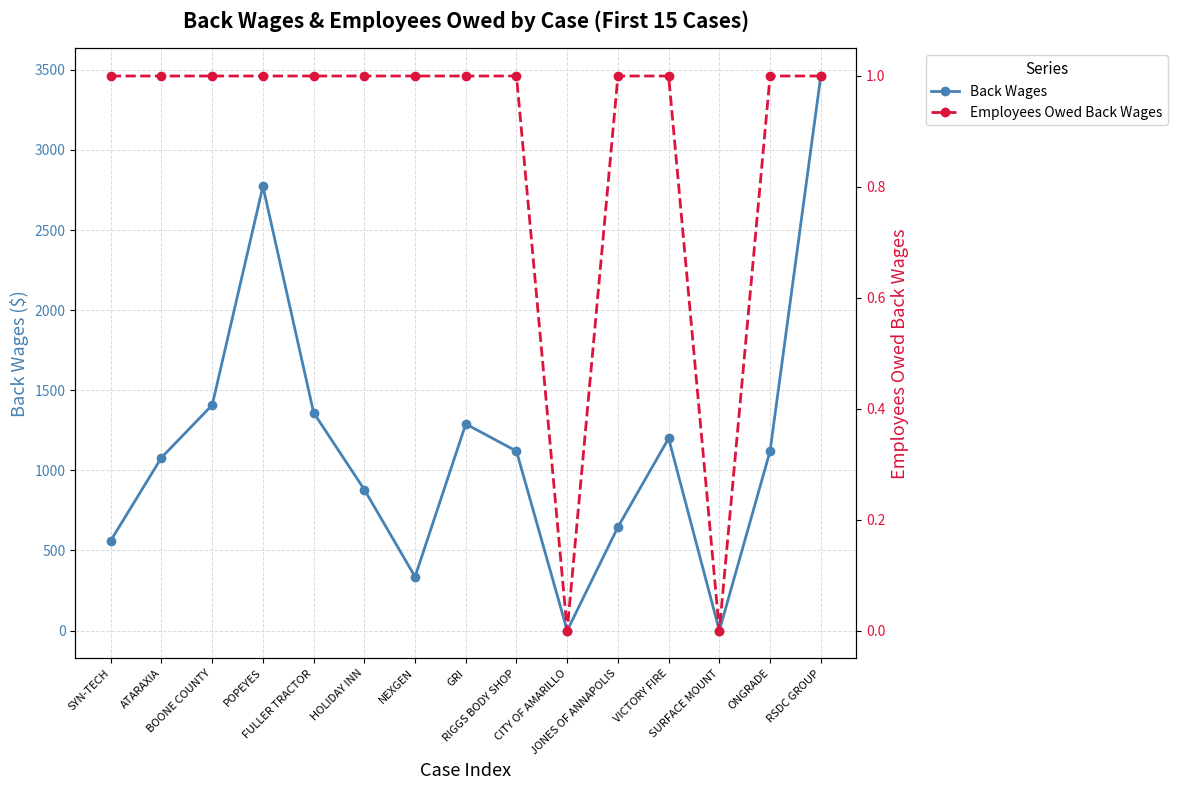

Which category has the lowest value in the Employees Owed Back Wages series?

CITY OF AMARILLO